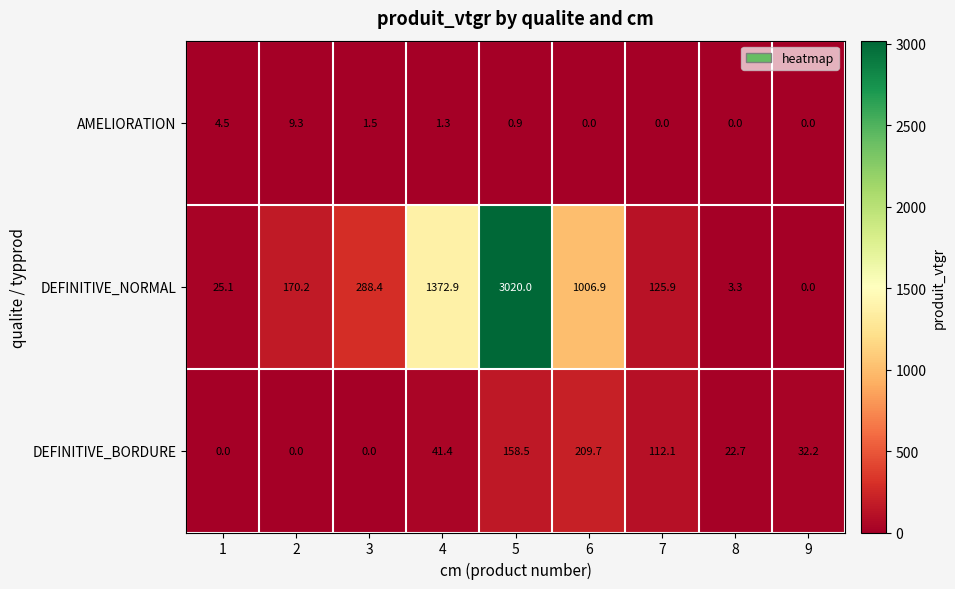

What is the sum of all AMELIORATION values?

17.5